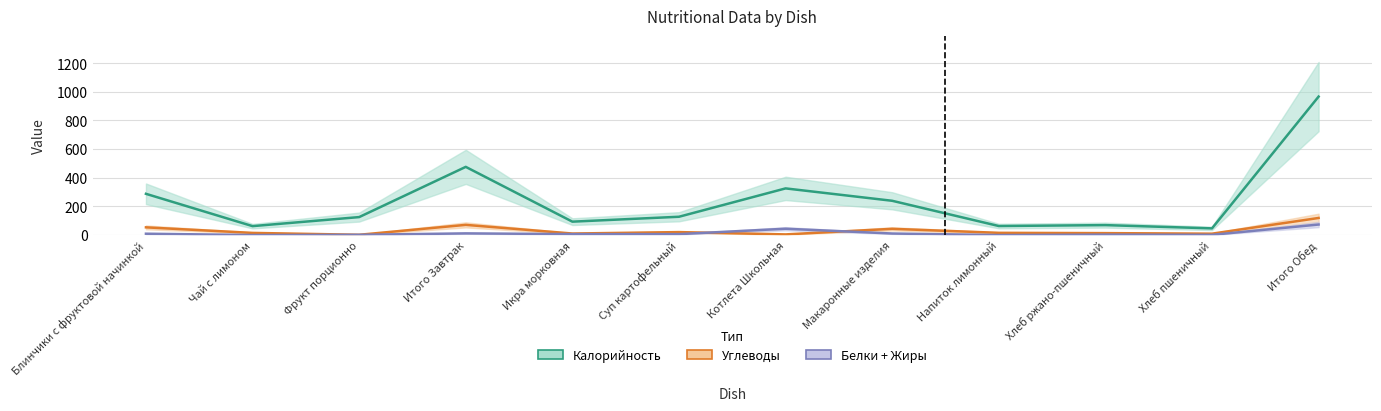

At Чай с лимоном, list the series in order from largest to smallest.

Калорийность, Углеводы, Белки